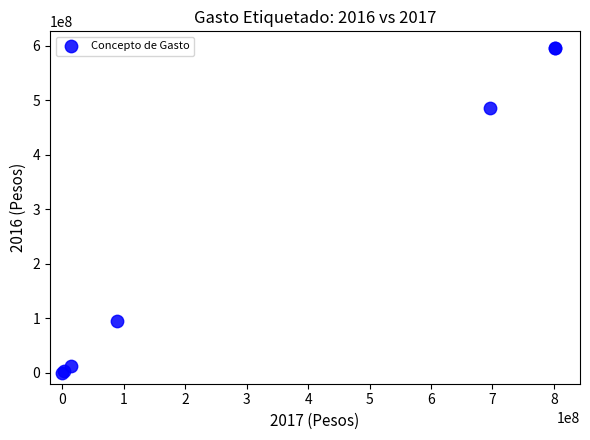

What Y value in the scatter plot is closest to 298377631?

486355991.1